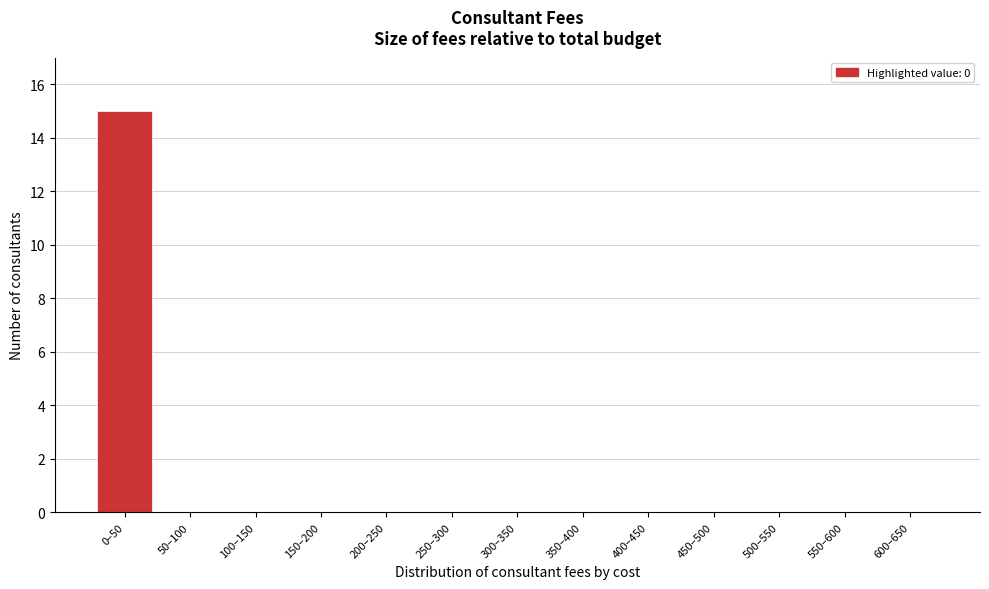

Reading right to left, extract all data points from this chart.

600–650=0	550–600=0	500–550=0	450–500=0	400–450=0	350–400=0	300–350=0	250–300=0	200–250=0	150–200=0	100–150=0	50–100=0	0–50=15